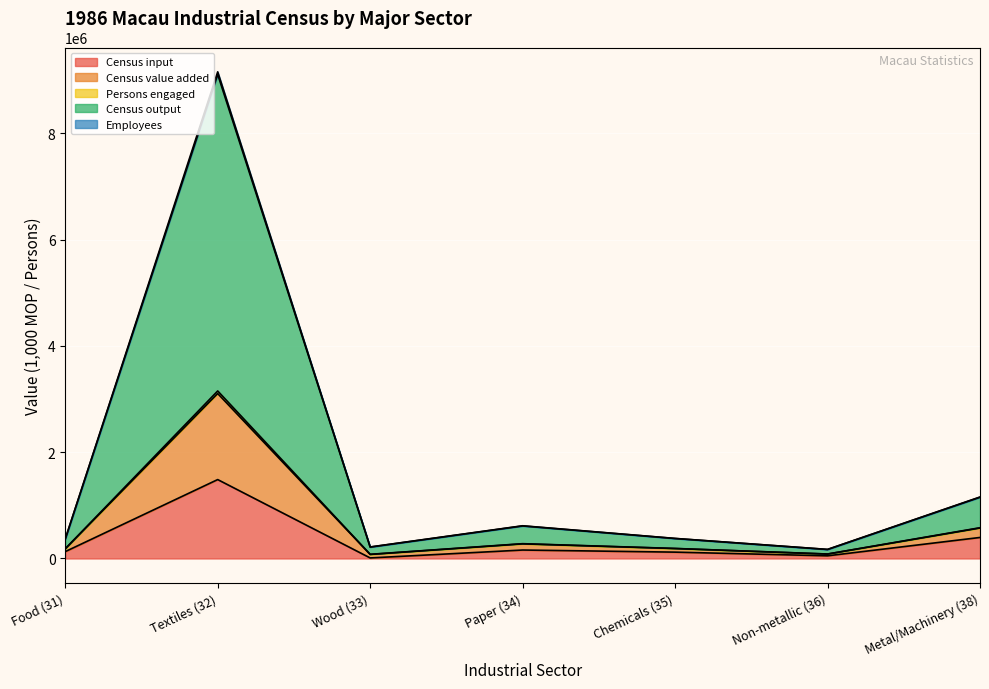

Reading left to right, extract all data points from this chart.

Census input: 129119	1485512	10517	159264	119621	50457	395875
Census value added: 365848	9160728	216976	615881	377782	170897	1157605
Persons engaged: 364252	9112385	214711	612720	376309	169970	1153112
Census output: 182969	3153445	78669	278727	188902	84319	578878
Employees: 181283	3104582	76291	275496	187408	83366	574233